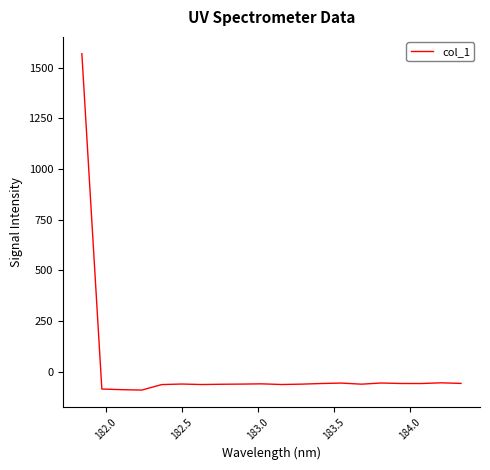

What is the maximum value shown in the chart?

1568.3